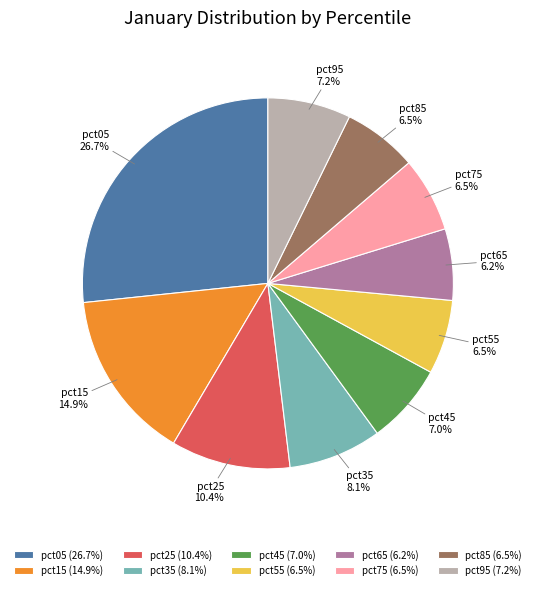

To the nearest percent, what is the average slice percentage?

10%